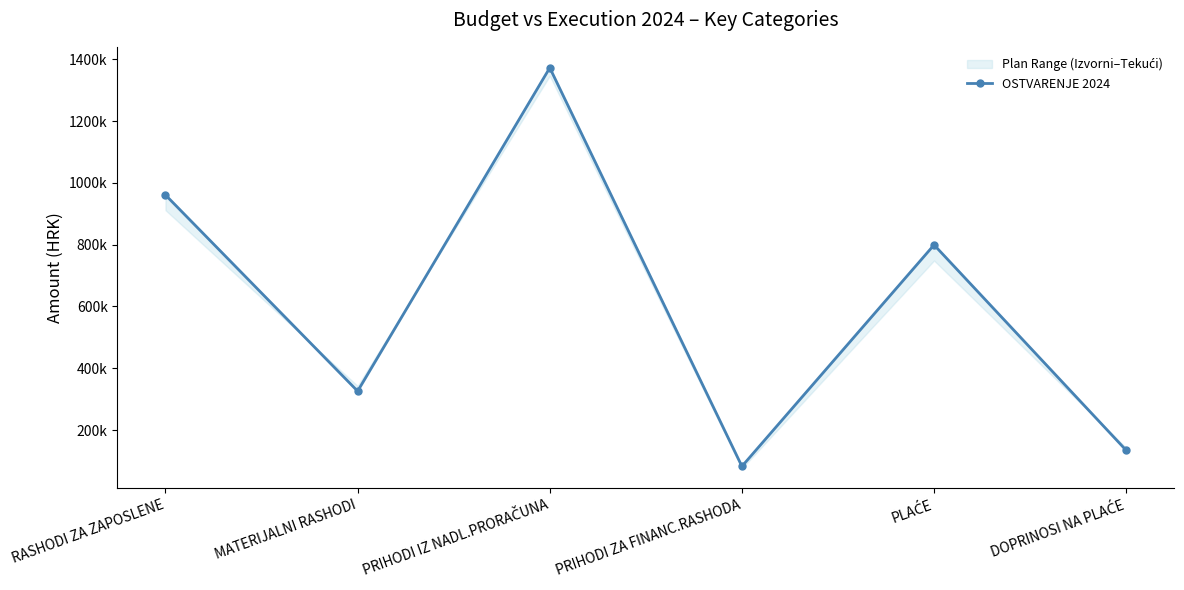

Reading right to left, list all the values displayed in this chart.

DOPRINOSI NA PLAĆE=134332.8	PLAĆE=799178.0	PRIHODI ZA FINANC.RASHODA=82638.1	PRIHODI IZ NADL.PRORAČUNA=1372190.2	MATERIJALNI RASHODI=325857.4	RASHODI ZA ZAPOSLENE=960636.6